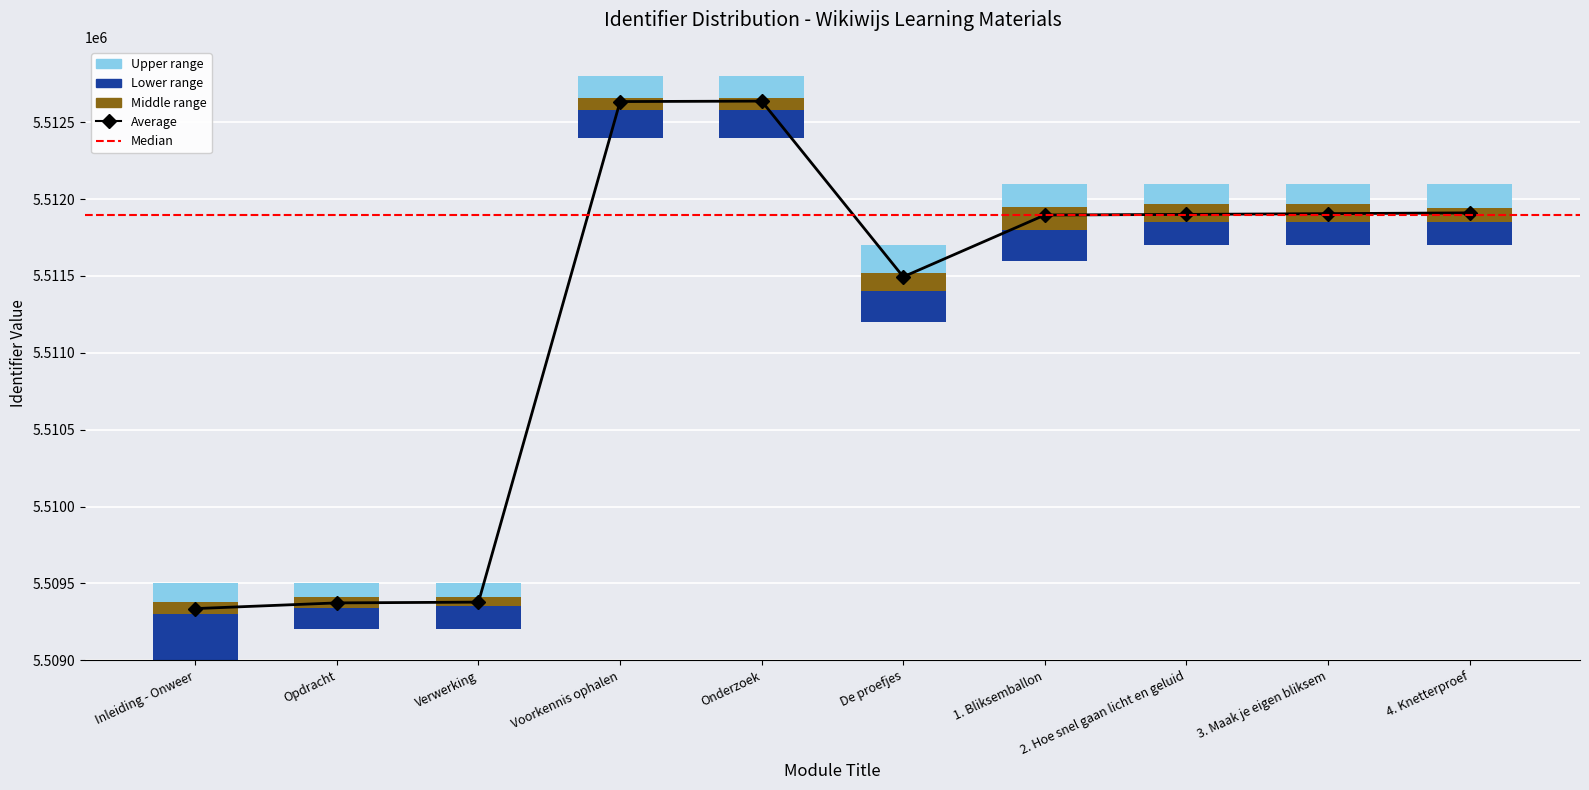

What is the change in value from Opdracht to 4. Knetterproef?

+2537